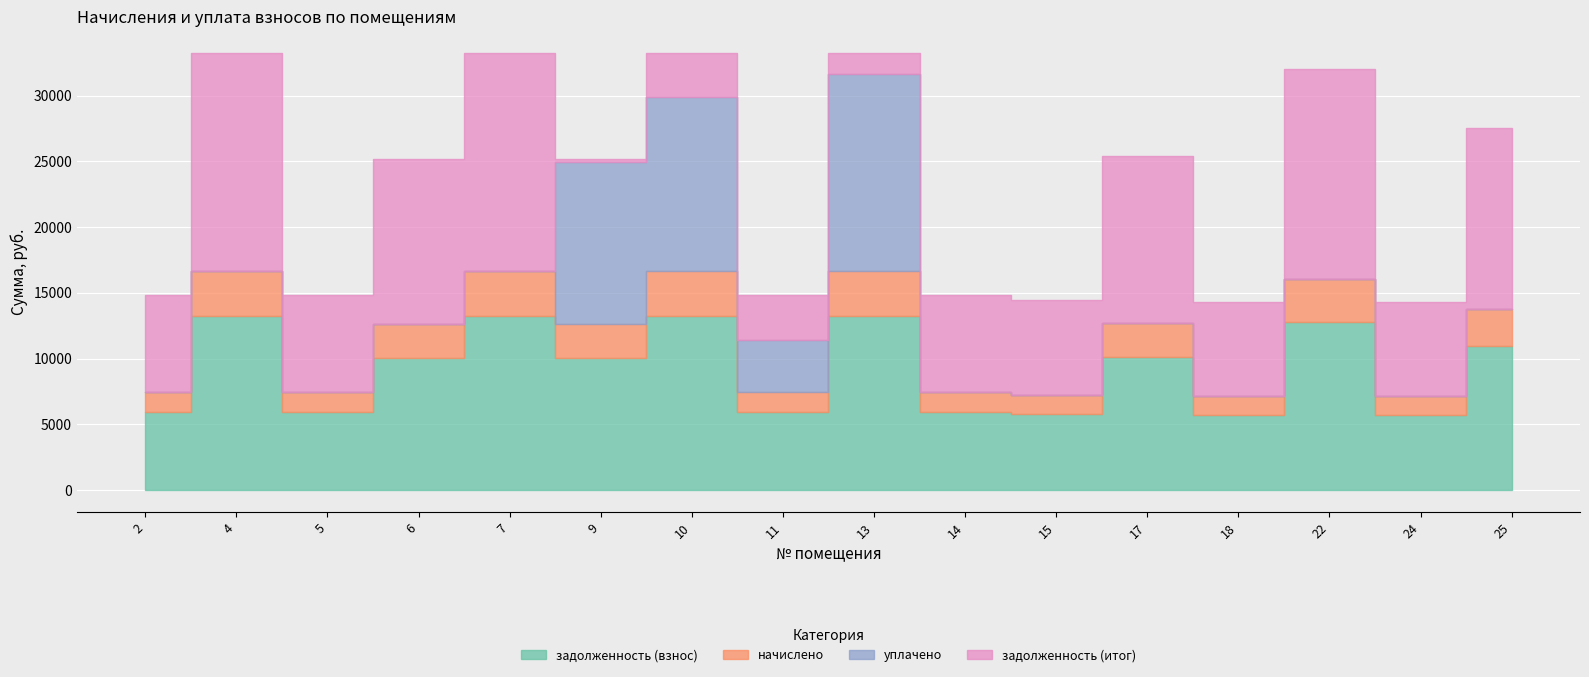

Which series has the widest spread of values?

задолженность (итог)